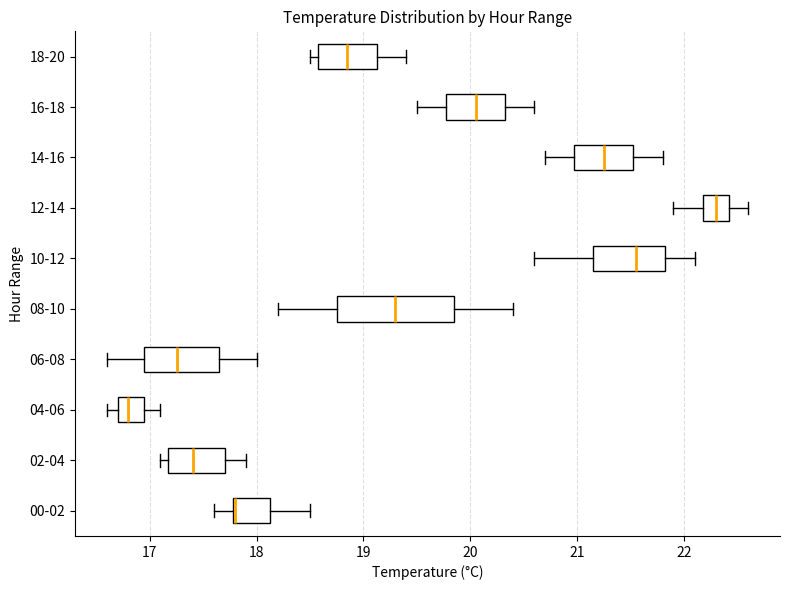

Where is the left edge of the box for 14-16 on the x-axis? The values are not printed on the chart, so give them approximately, as read against the axis.

21.0